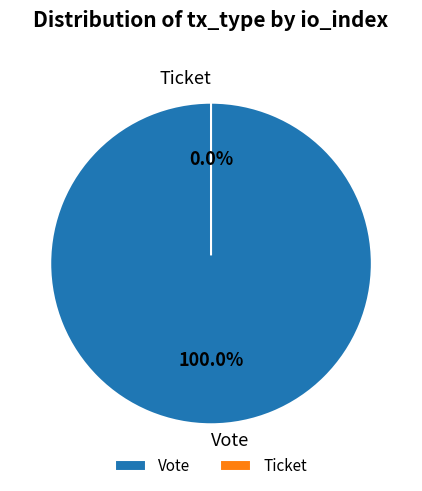

What percentage is the Vote slice, to the nearest percent?

100%